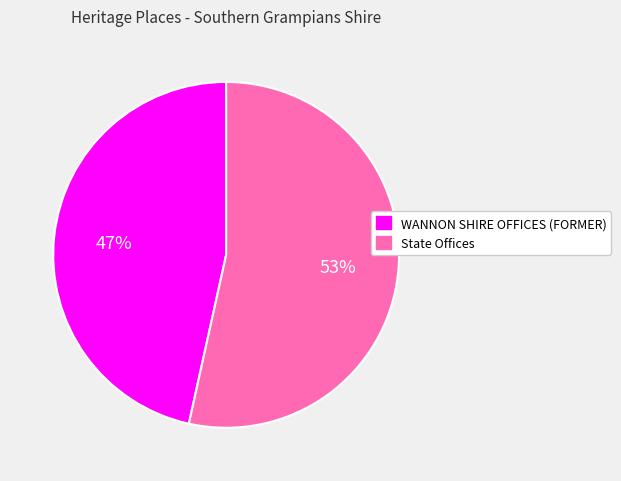

Is the sum of State Offices and WANNON SHIRE OFFICES (FORMER) greater than half?

Yes